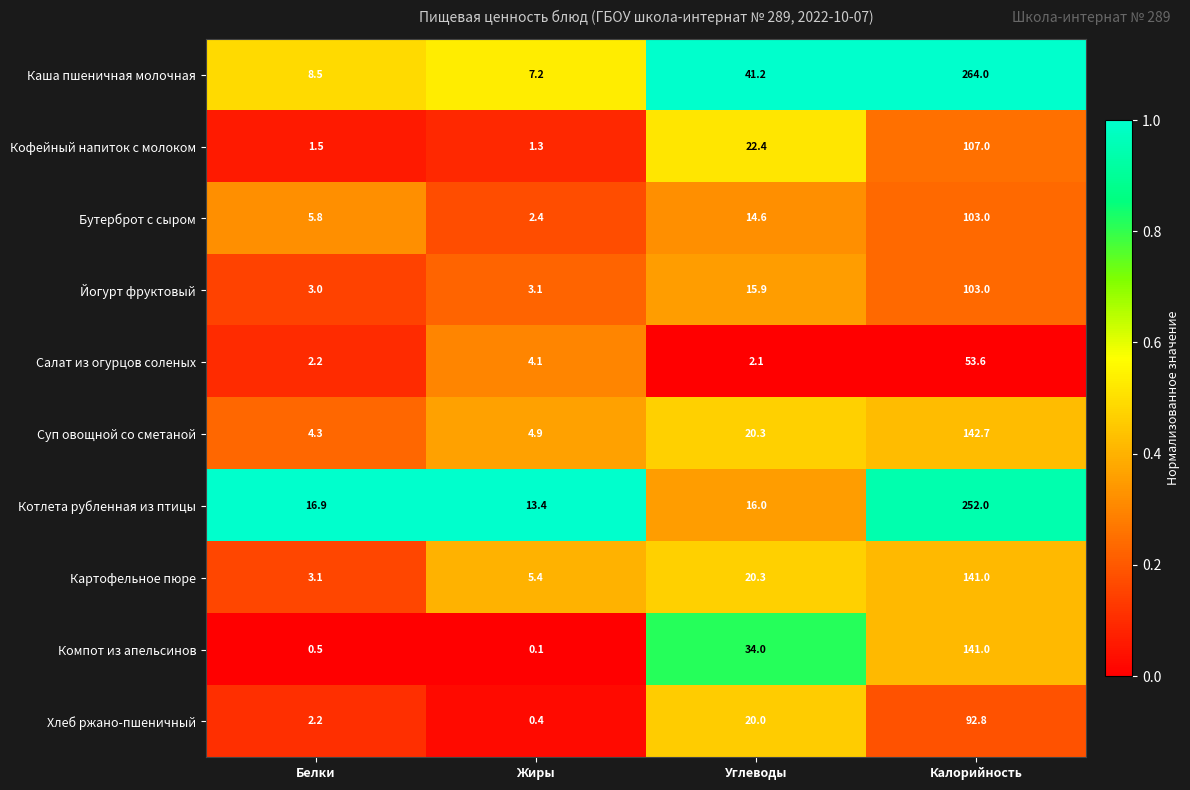

Where is Бутерброт с сыром nearest to the value 52?

Углеводы